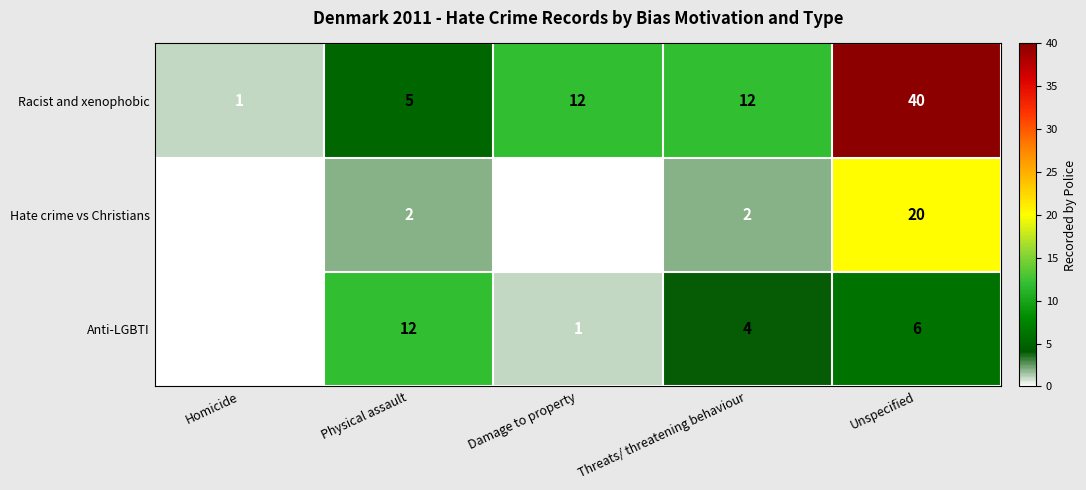

Read the Racist and xenophobic value at Threats/ threatening behaviour, to the nearest 5.

10